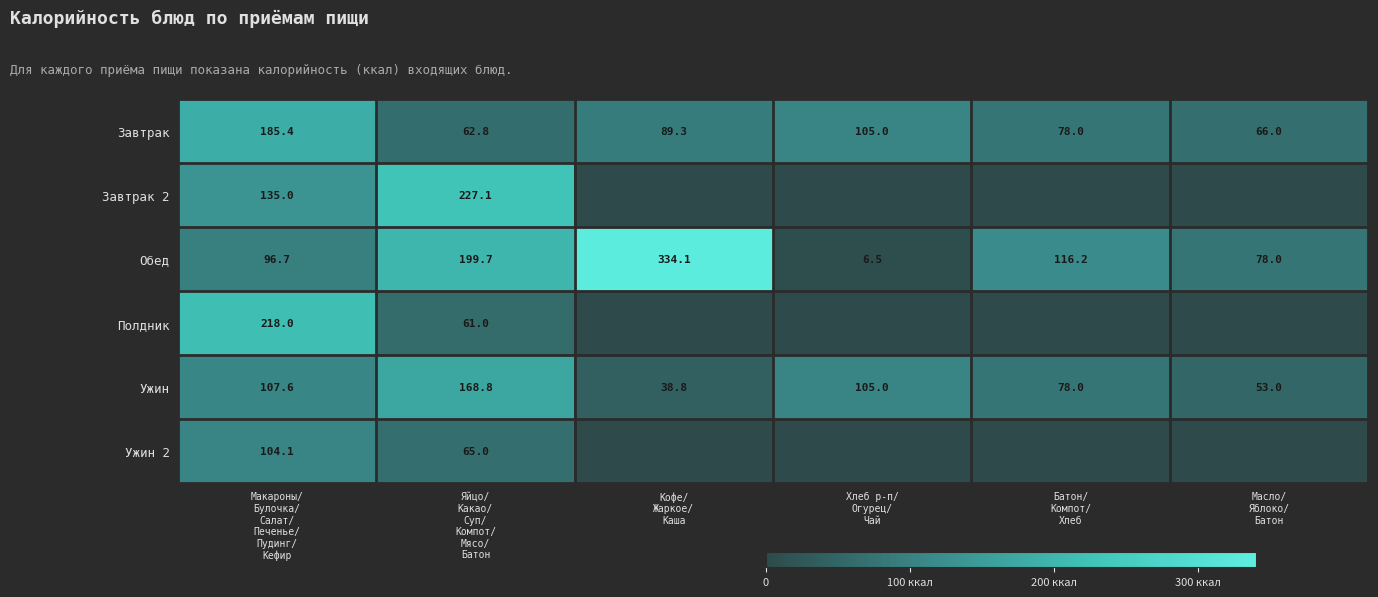

What is the minimum value for Ужин?

38.8